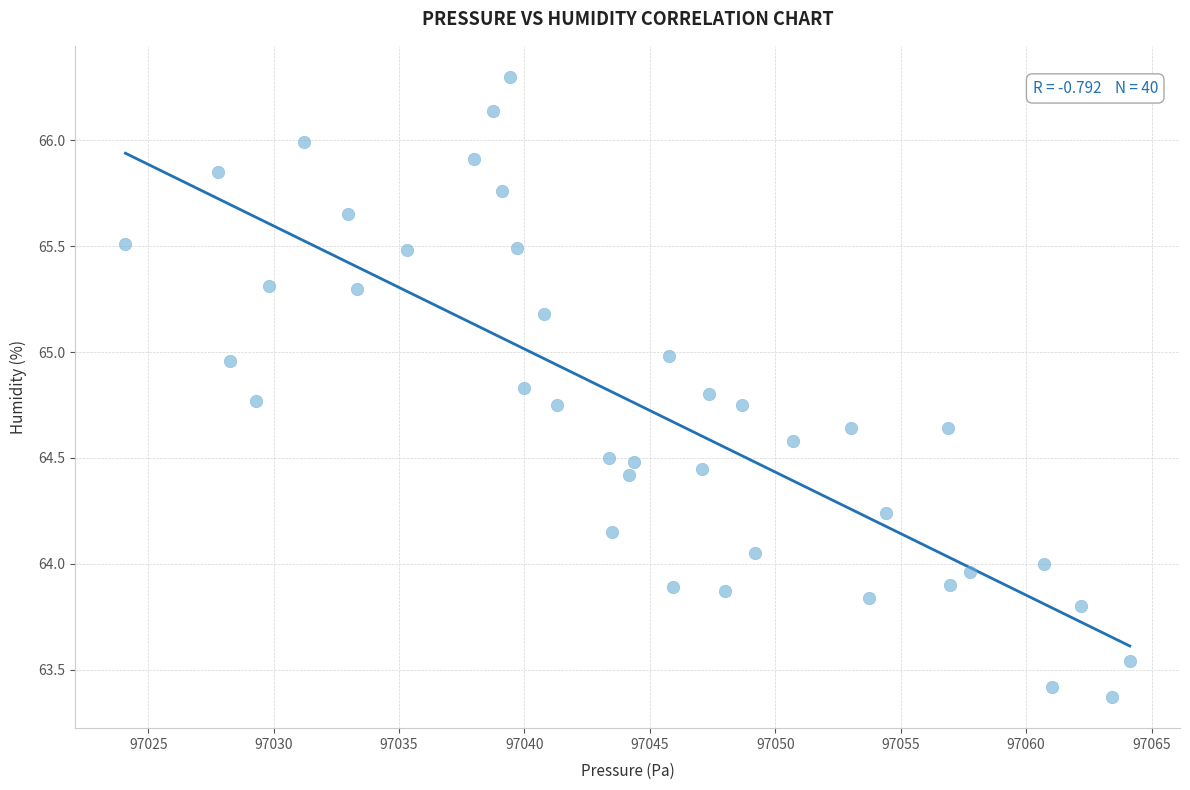

What is the range of X values (max minus min)?

40.0